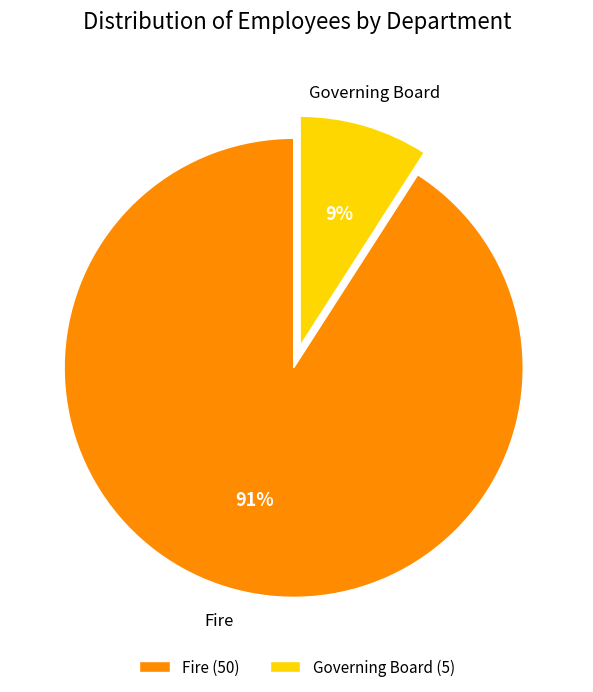

What is the largest slice in the pie chart?

Fire